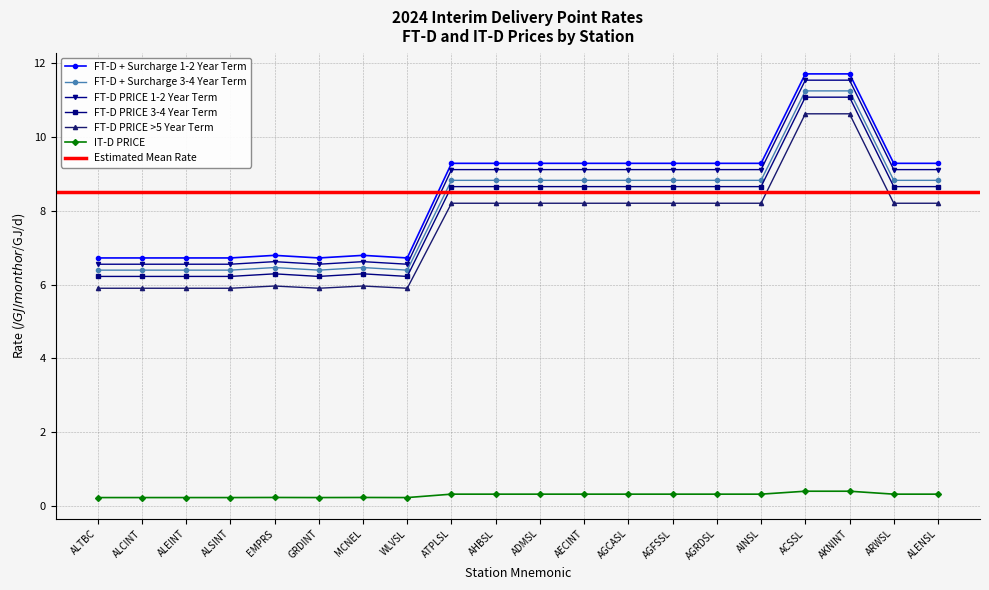

At which category is the sum across all series the highest?

ACSSL